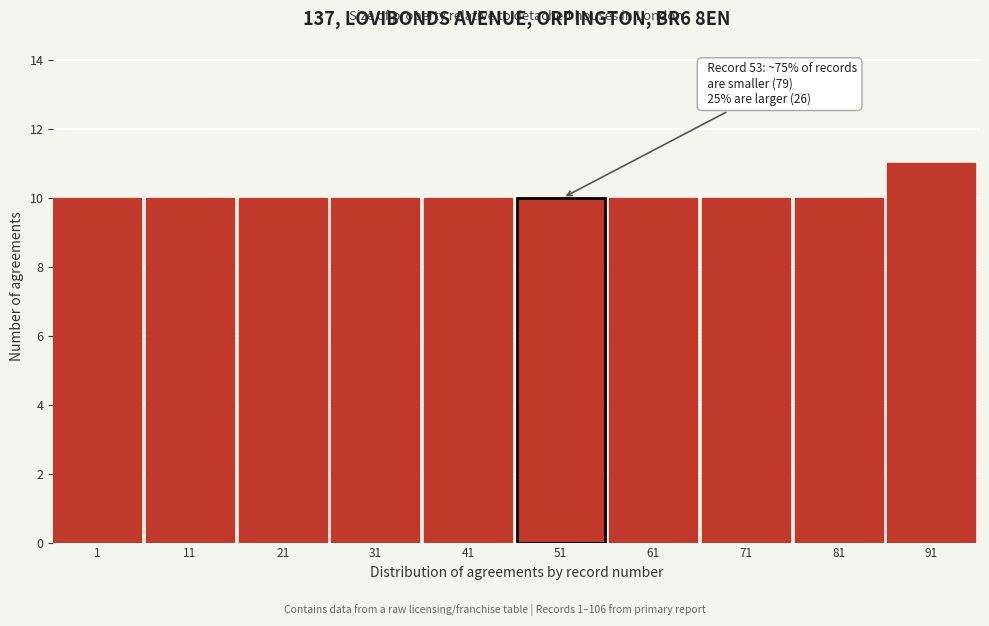

Reading left to right, what are all the values shown in this chart?

10	10	10	10	10	10	10	10	10	11